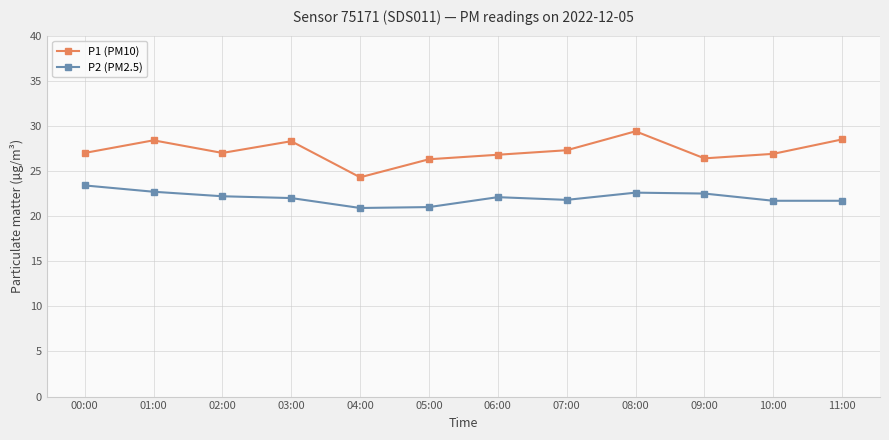

The P2 (PM2.5) series shows 30.1 at 09:00. True or false?

False